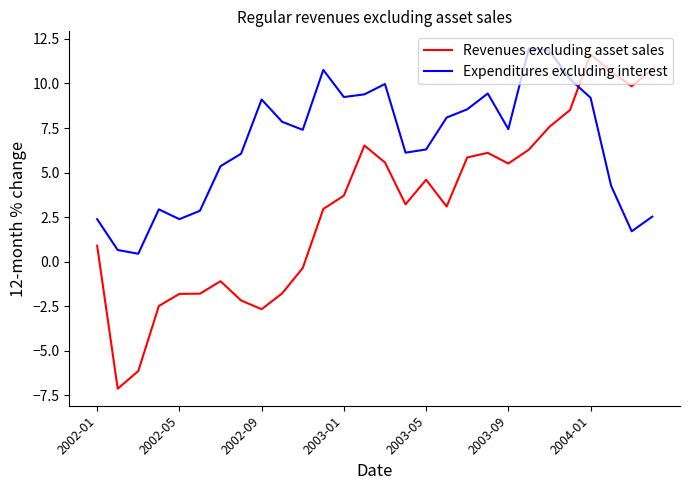

List the series in order of their overall mean, lowest first.

Revenues excluding asset sales, Expenditures excluding interest